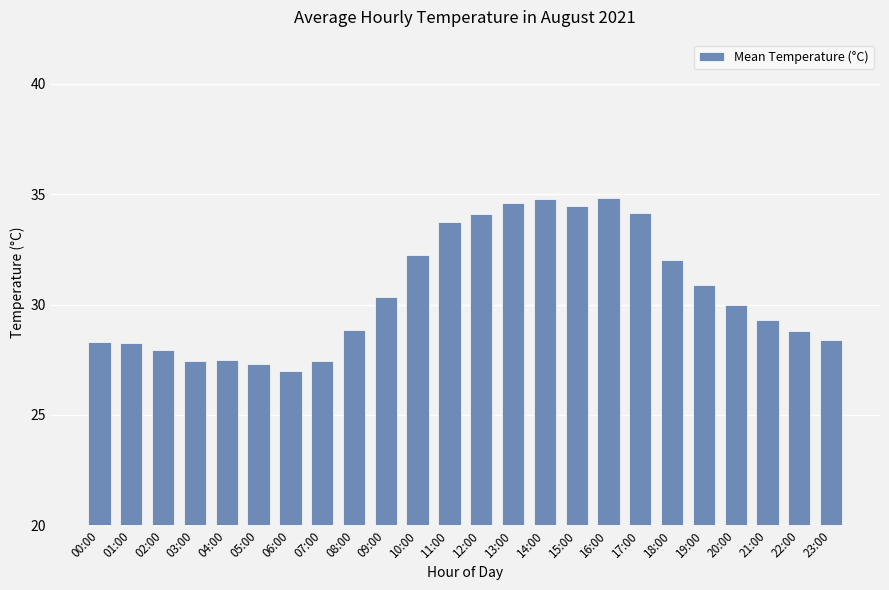

At which label is the value closest to 30?

20:00